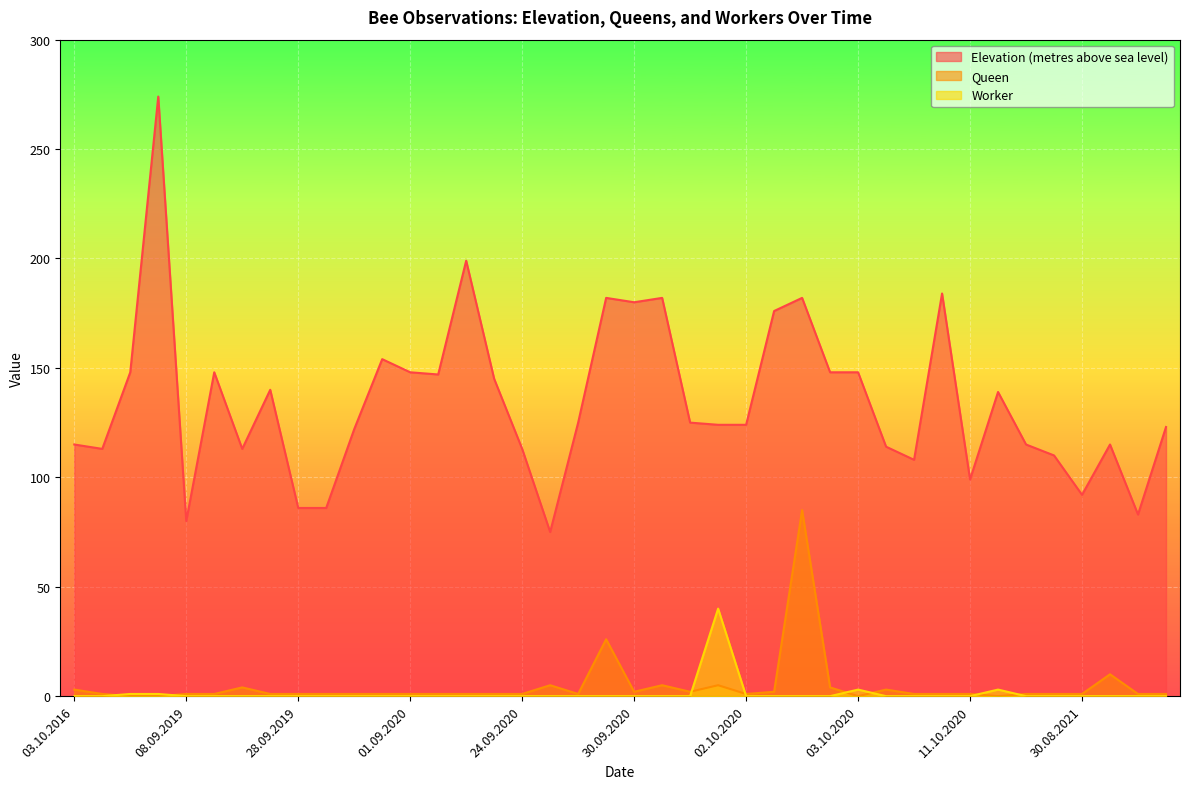

Is it true that Elevation (metres above sea level) equals 122 at 20.08.2020?

True